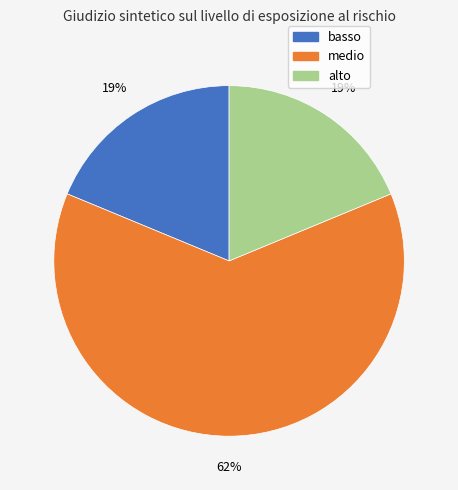

Which category has the biggest portion of the pie?

medio